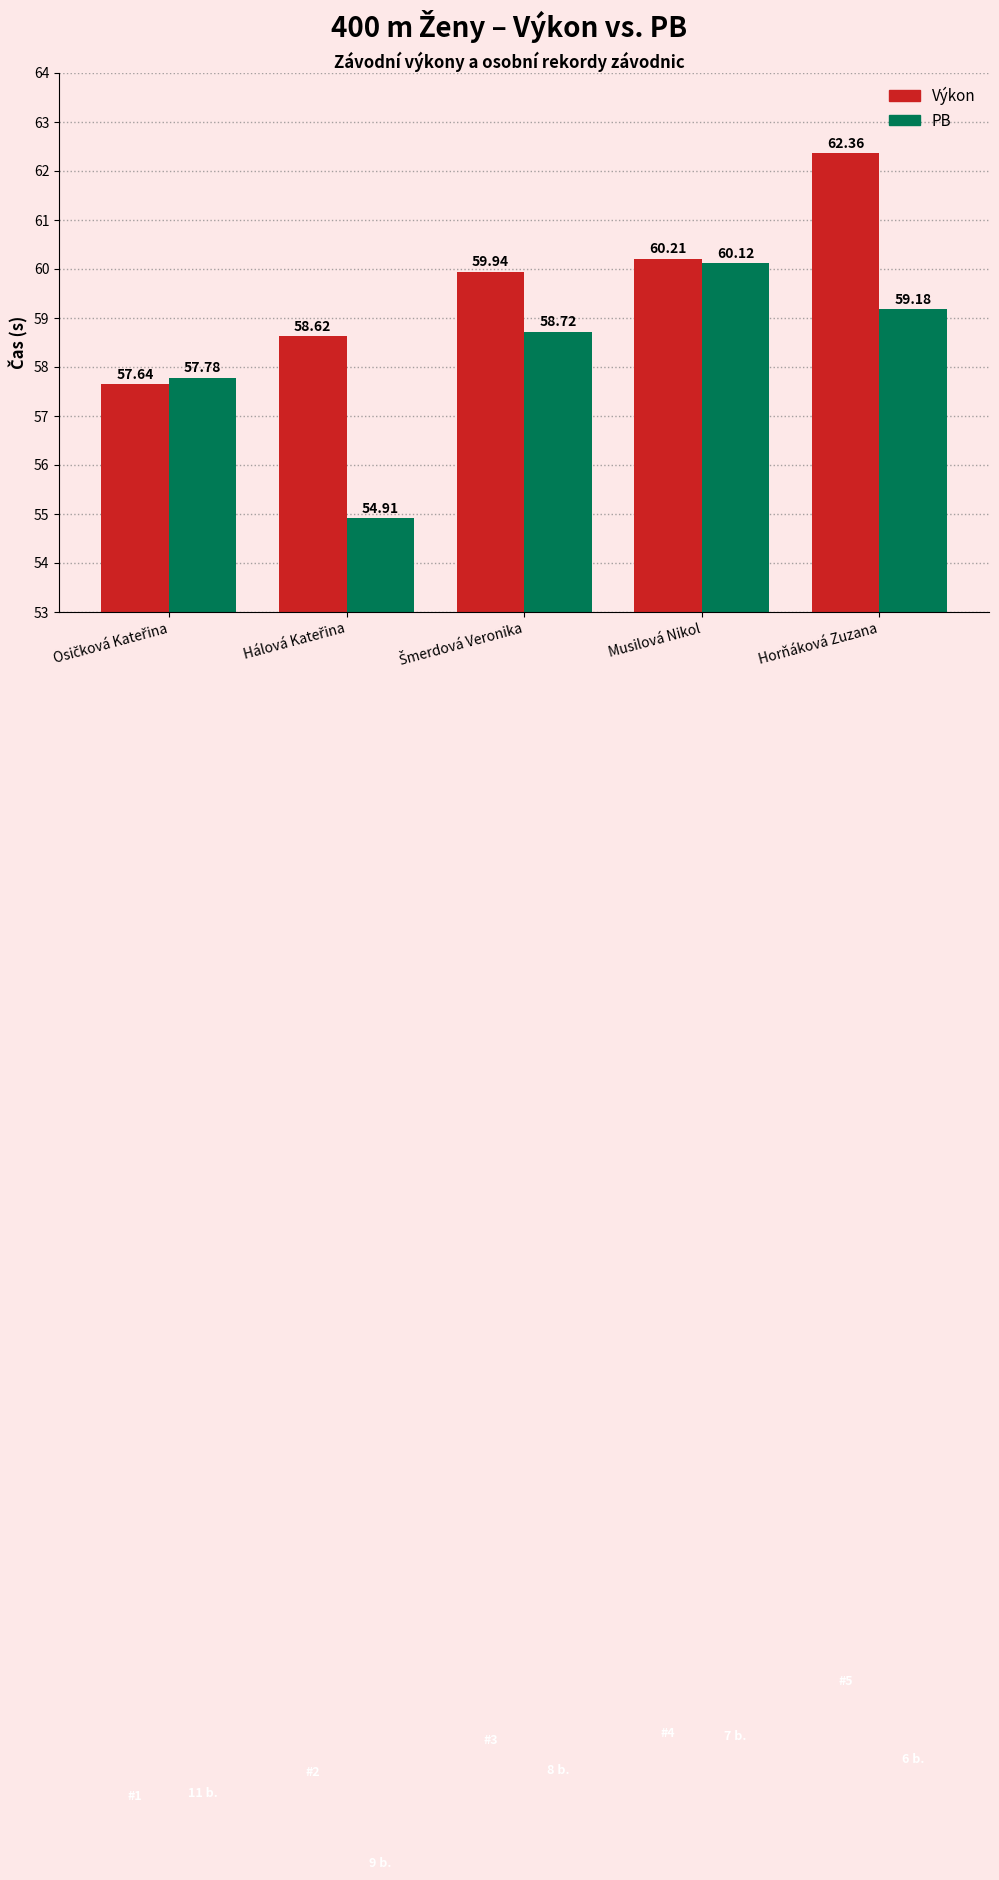

How many data points does each series have?

5